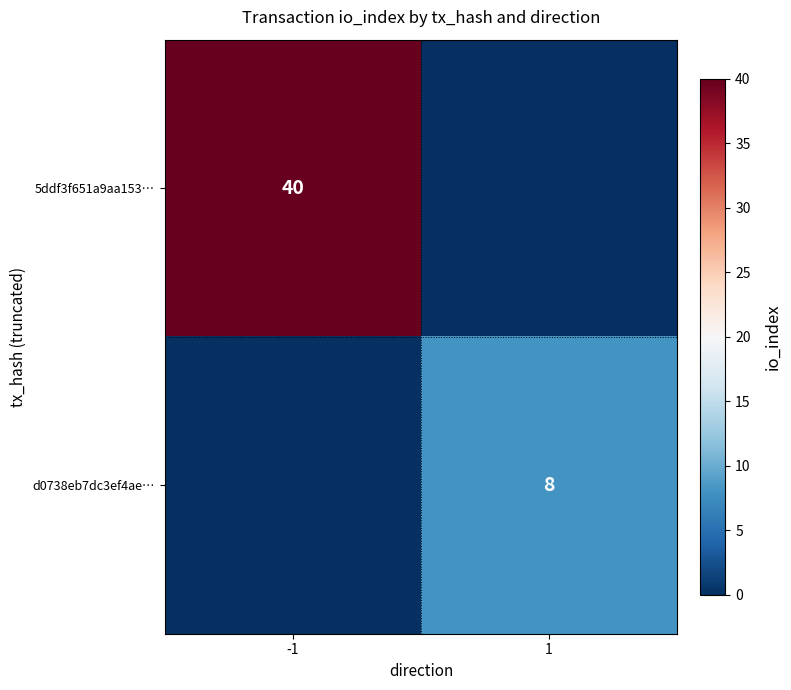

Is it true that 5ddf3f651a9aa153… equals 20 at -1?

False